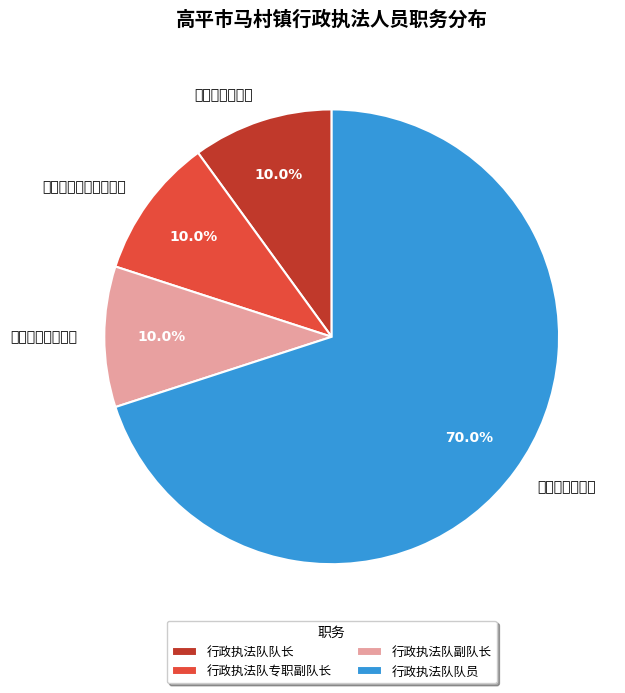

Which slice is the largest?

行政执法队队员